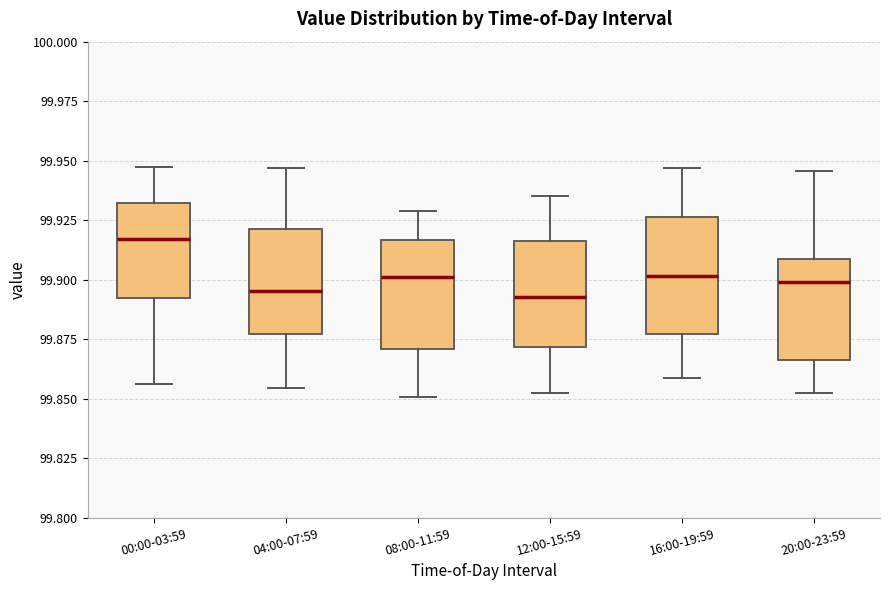

Reading left to right, read every box against the y-axis: the position of its median line, the range the box covers, and the ends of its whiskers. The values are not printed on the chart, so give them approximately, as read against the axis.

00:00-03:59: median 99.915, box 99.890 to 99.930, whiskers 99.855 to 99.950
04:00-07:59: median 99.895, box 99.875 to 99.920, whiskers 99.855 to 99.945
08:00-11:59: median 99.900, box 99.870 to 99.915, whiskers 99.850 to 99.930
12:00-15:59: median 99.895, box 99.870 to 99.915, whiskers 99.850 to 99.935
16:00-19:59: median 99.900, box 99.875 to 99.925, whiskers 99.860 to 99.945
20:00-23:59: median 99.900, box 99.865 to 99.910, whiskers 99.850 to 99.945